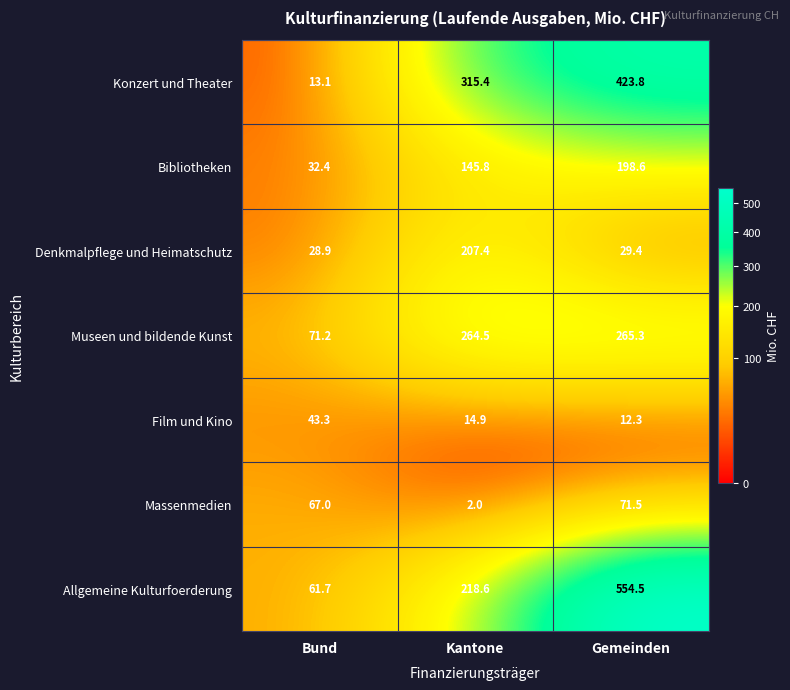

Between Bund and Kantone, which series saw the biggest shift?

Konzert und Theater